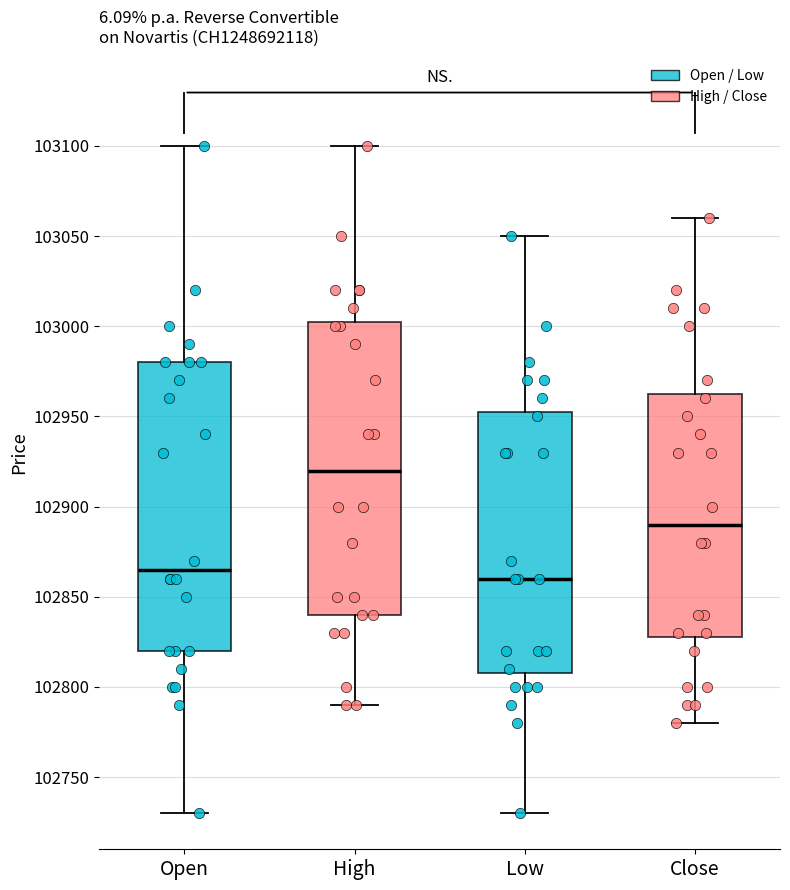

Which box's median line is the highest?

High